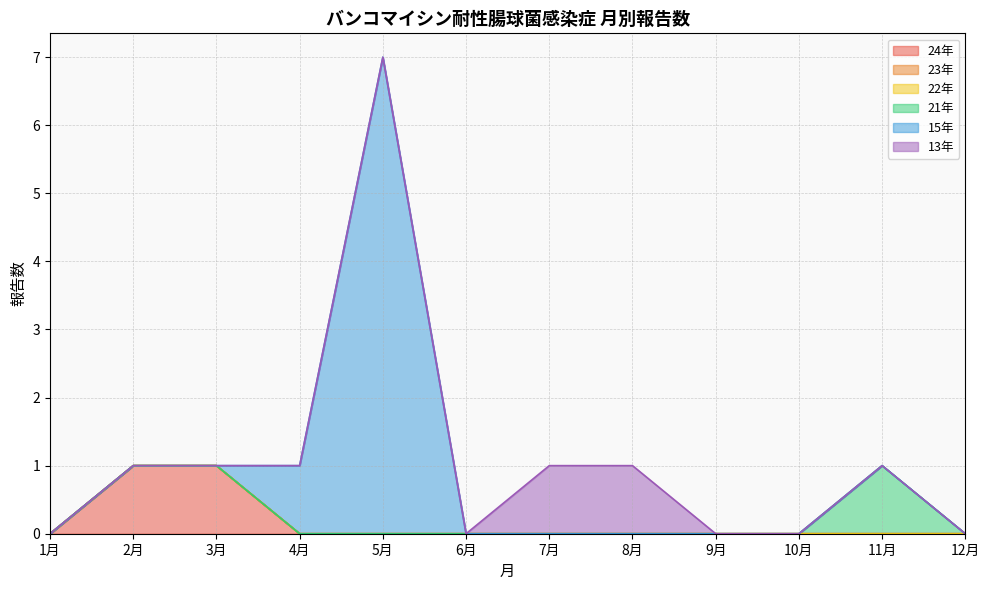

Reading left to right, what are all the values shown in this chart?

24年: 1月=0	2月=1	3月=1	4月=0	5月=0	6月=0	7月=0	8月=0	9月=0	10月=0	11月=0	12月=0
23年: 1月=0	2月=0	3月=0	4月=0	5月=0	6月=0	7月=0	8月=0	9月=0	10月=0	11月=0	12月=0
22年: 1月=0	2月=0	3月=0	4月=0	5月=0	6月=0	7月=0	8月=0	9月=0	10月=0	11月=0	12月=0
21年: 1月=0	2月=0	3月=0	4月=0	5月=0	6月=0	7月=0	8月=0	9月=0	10月=0	11月=1	12月=0
15年: 1月=0	2月=0	3月=0	4月=1	5月=7	6月=0	7月=0	8月=0	9月=0	10月=0	11月=0	12月=0
13年: 1月=0	2月=0	3月=0	4月=0	5月=0	6月=0	7月=1	8月=1	9月=0	10月=0	11月=0	12月=0